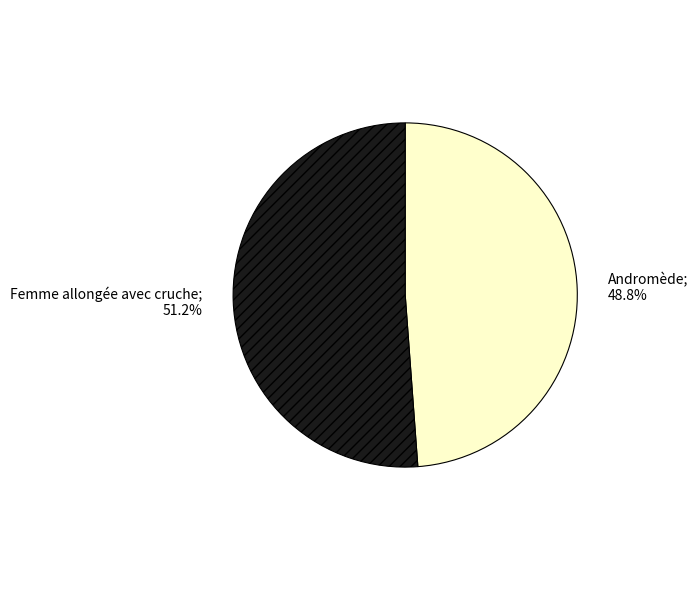

Is there any slice that represents more than half of the pie?

Yes